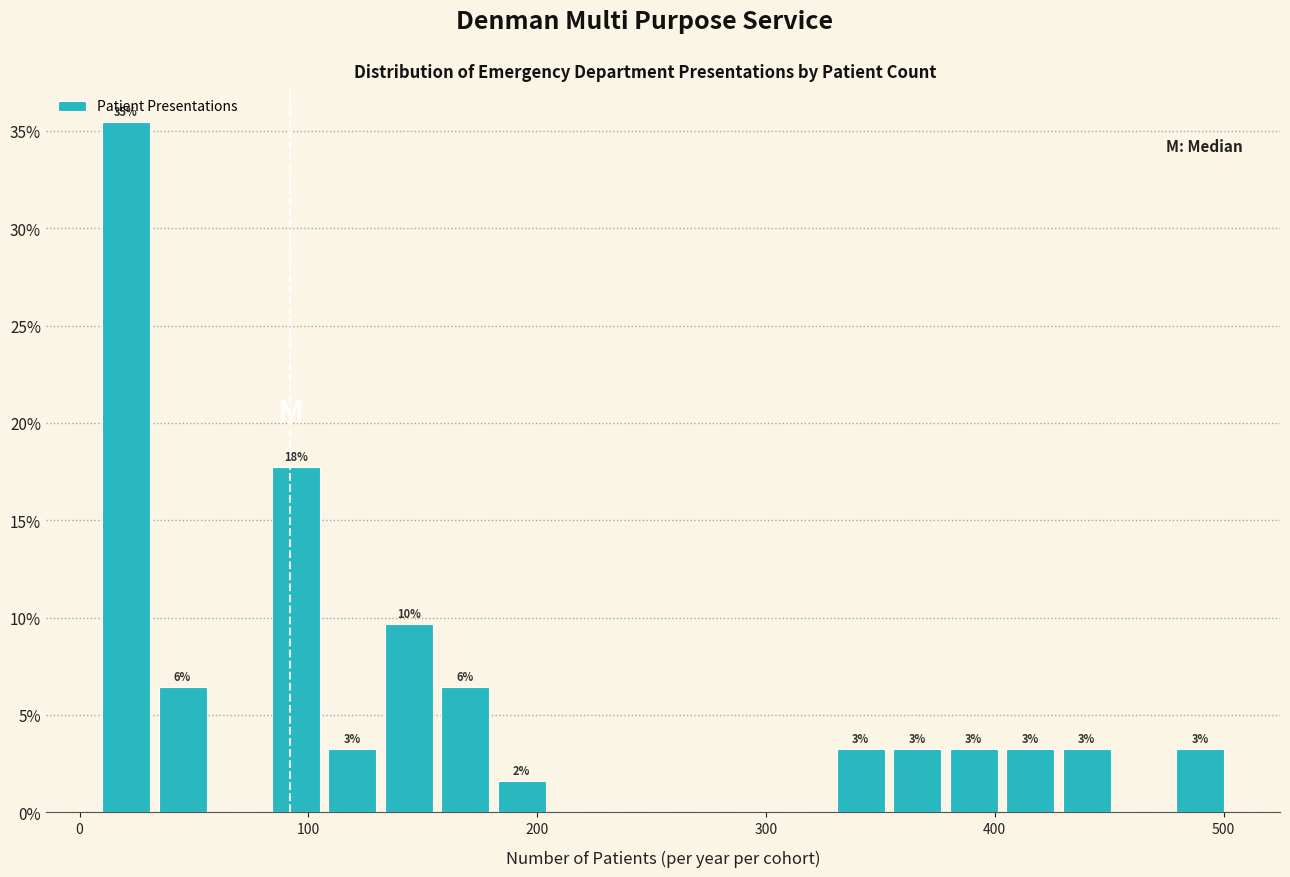

Around what value on the x-axis is the tallest bar? Give the approximate position of its centre, as read against the axis.

20